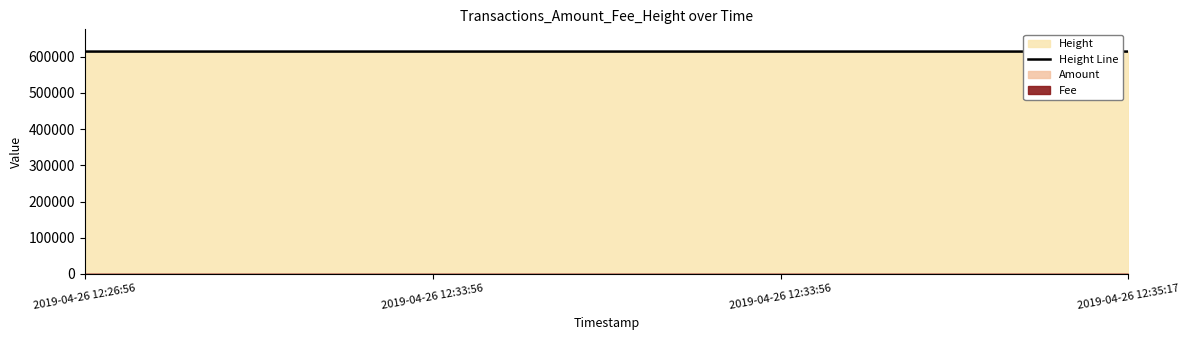

True or false: the data has more than 1 interior local peaks.

False